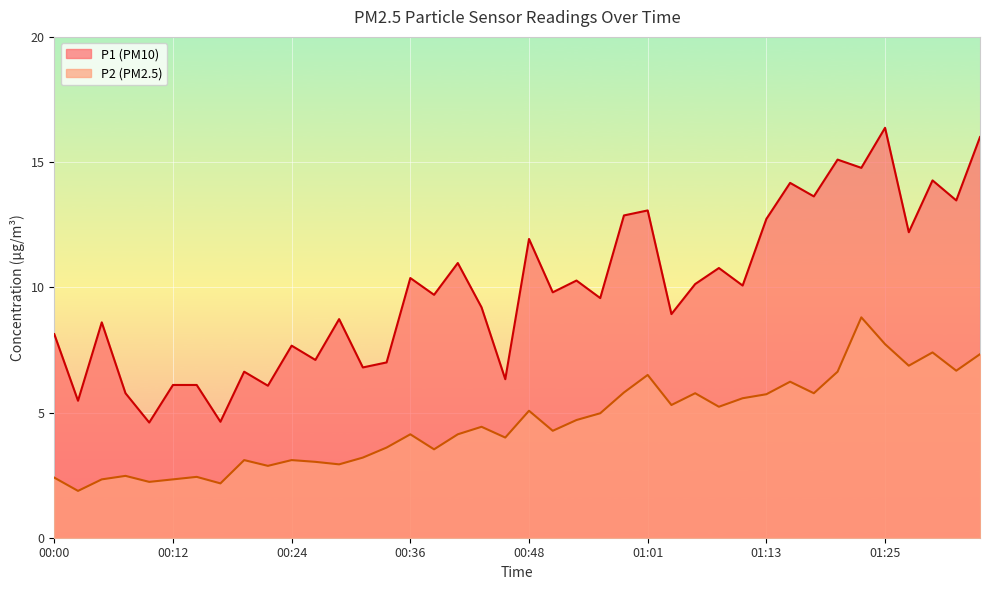

At 00:02, list the series in order from largest to smallest.

P1, P2